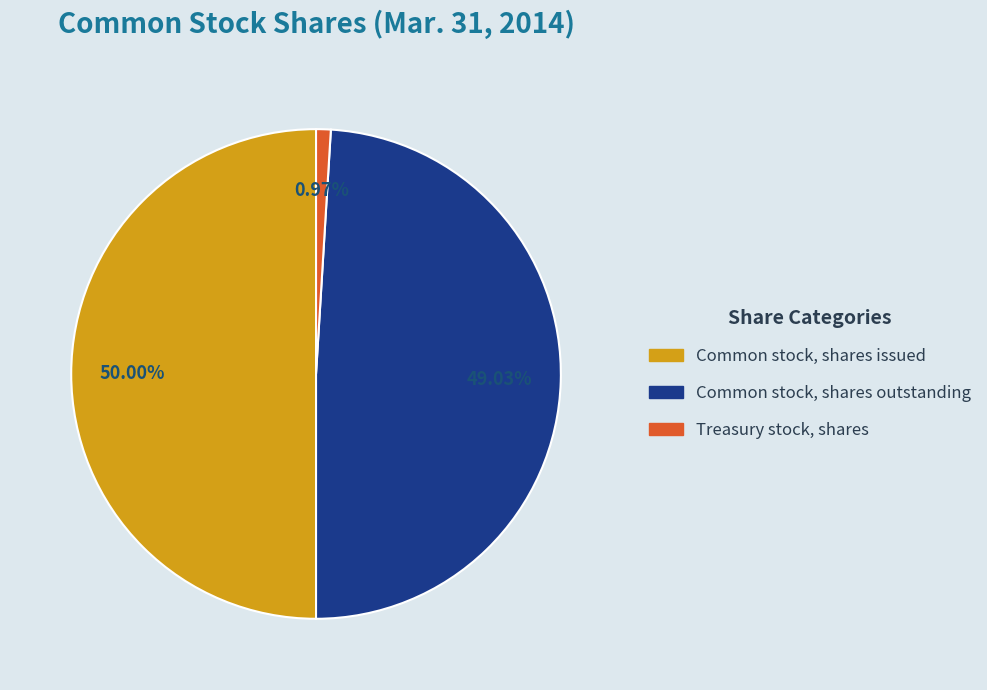

Approximately how many times larger is the value at Common stock, shares issued compared to Treasury stock, shares?

51.8